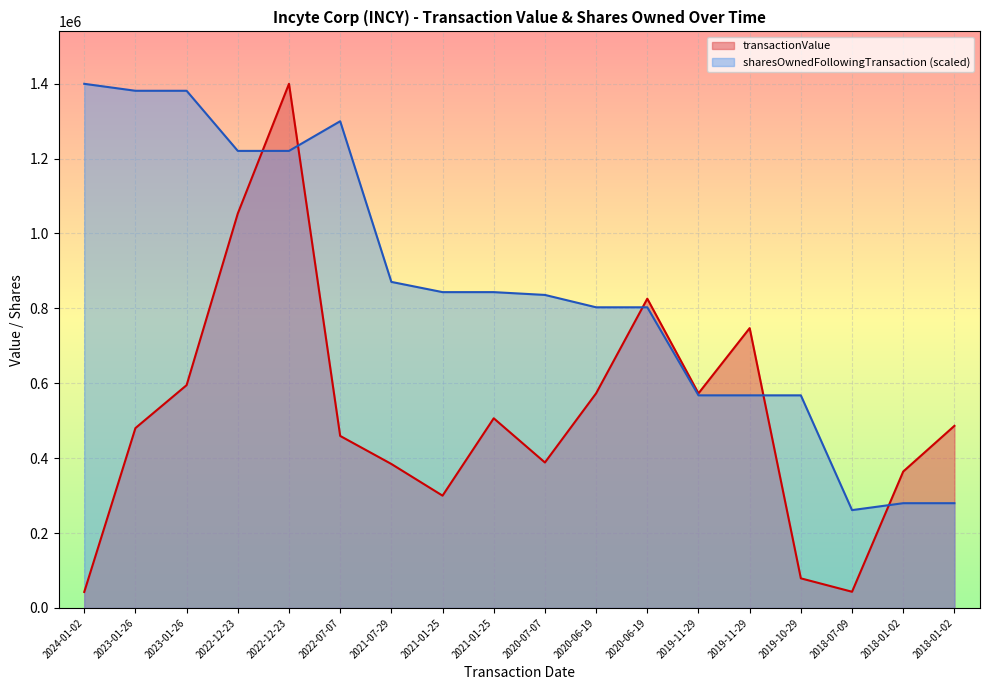

Does the chart display data point markers on the line(s)?

No